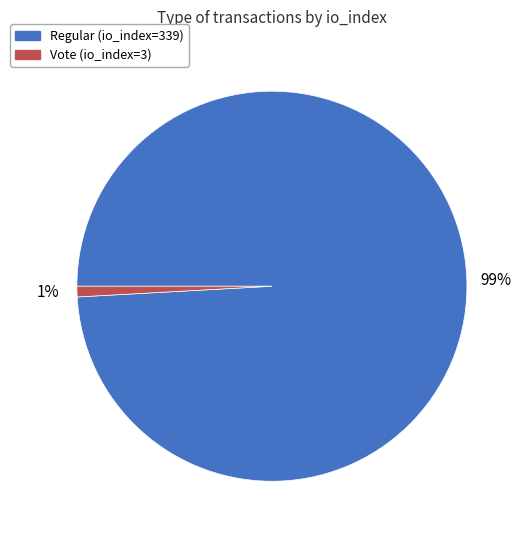

To the nearest percent, what is the average slice percentage?

50%